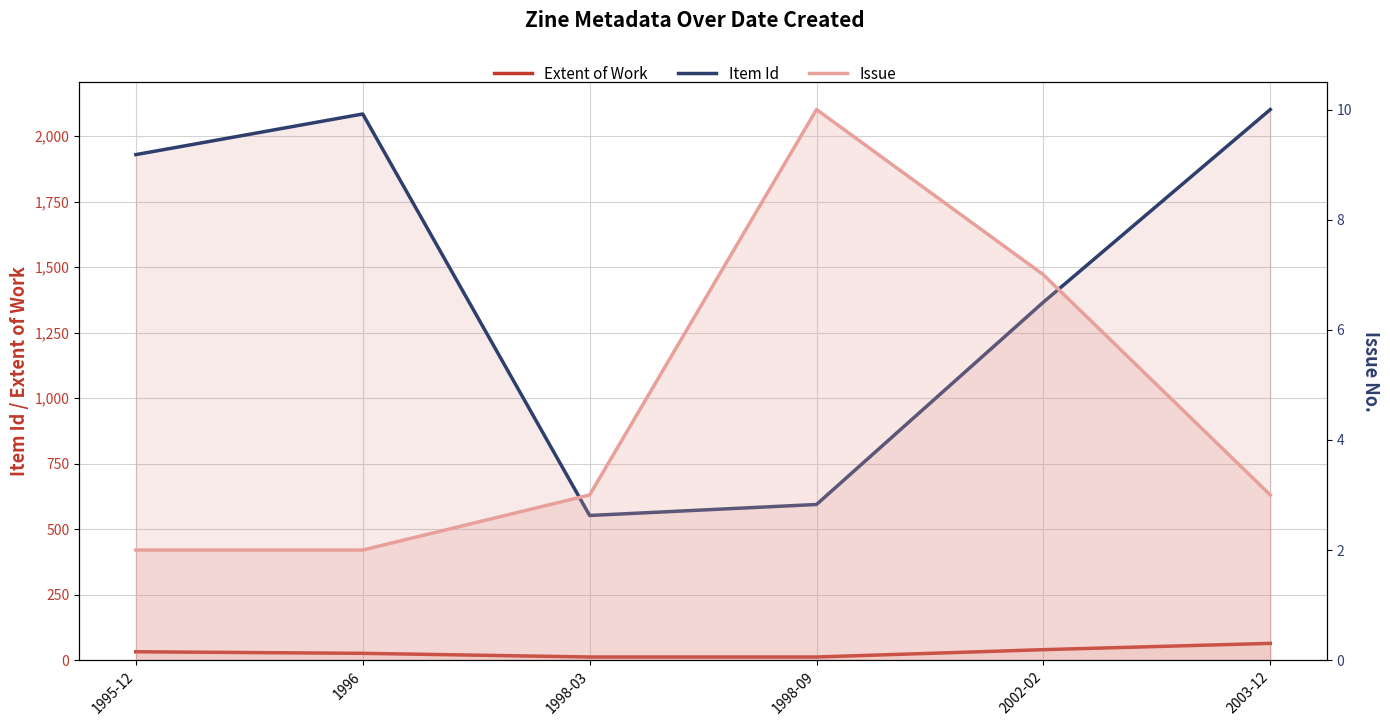

Which series has the largest range (max minus min)?

Item Id